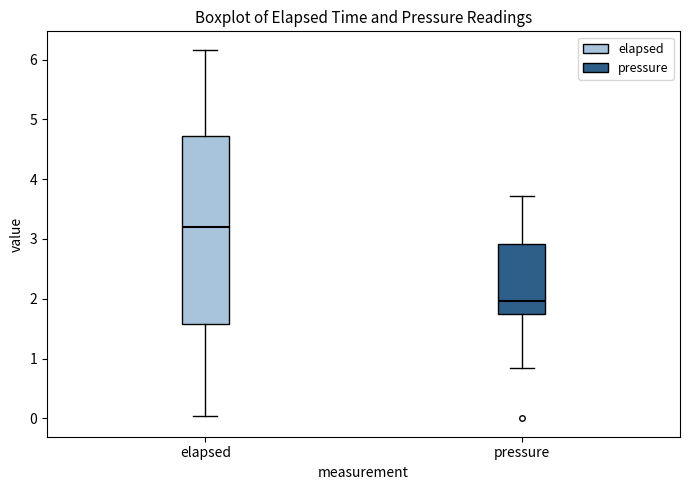

Where does the median line of the box for elapsed sit on the y-axis? The values are not printed on the chart, so give them approximately, as read against the axis.

3.2